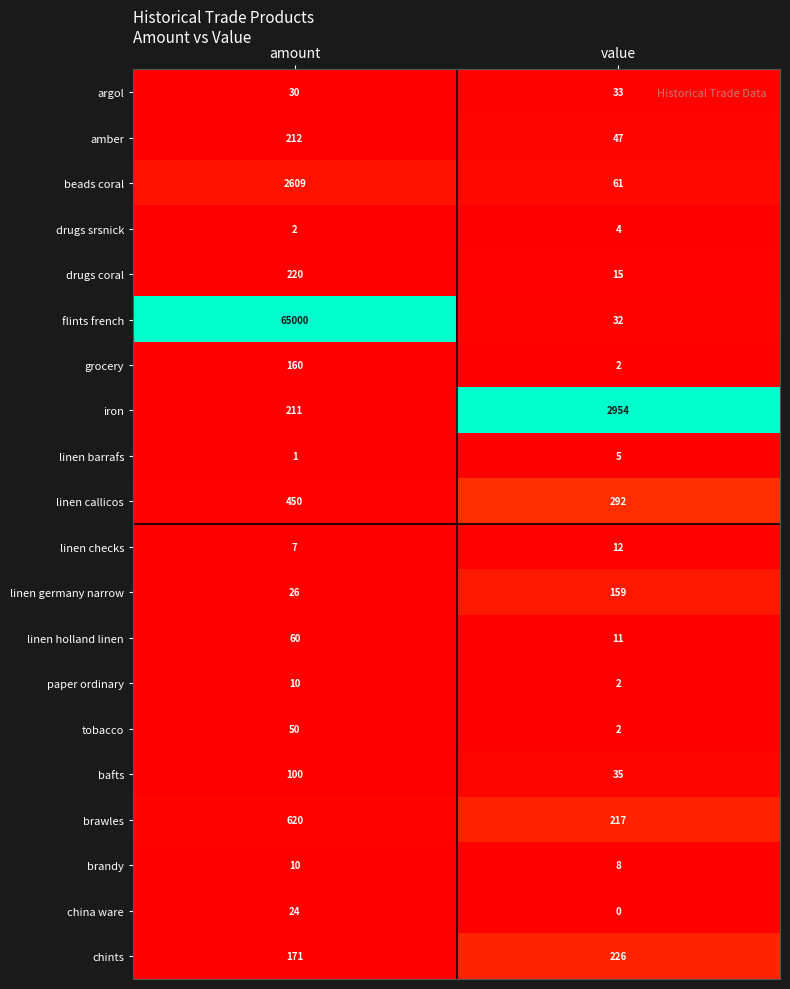

The value of chints at value is 372. True or false?

False